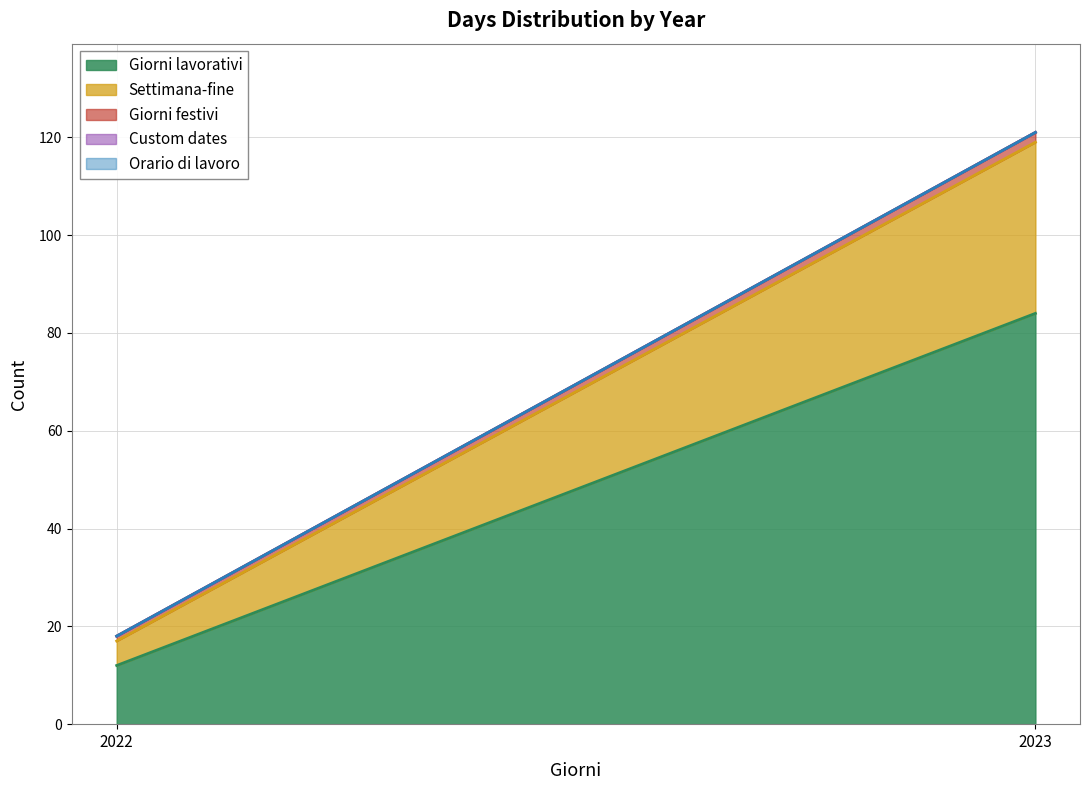

Rank the categories by Giorni festivi value from lowest to highest.

2022, 2023